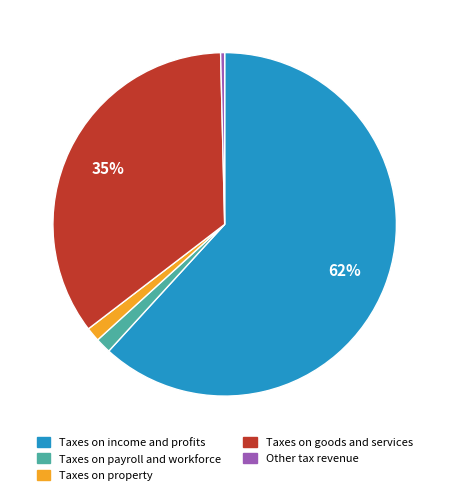

Which category has the smallest portion of the pie?

Other tax revenue